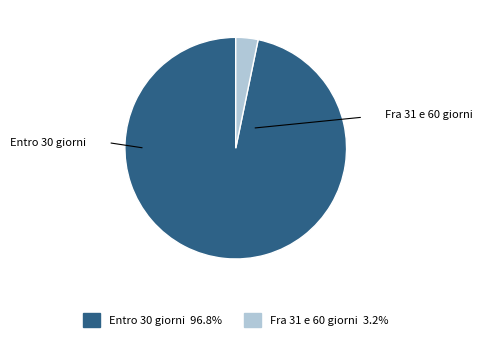

Which slice is the largest?

Entro 30 giorni